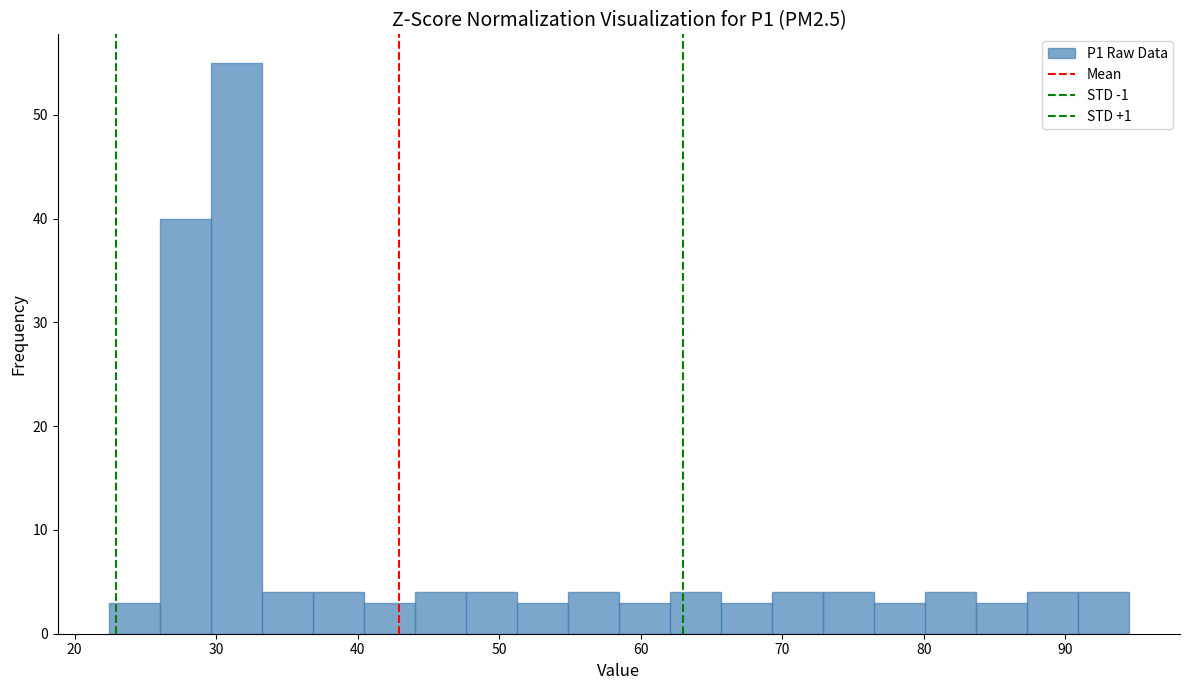

Around what value on the x-axis is the tallest bar? Give the approximate position of its centre, as read against the axis.

31